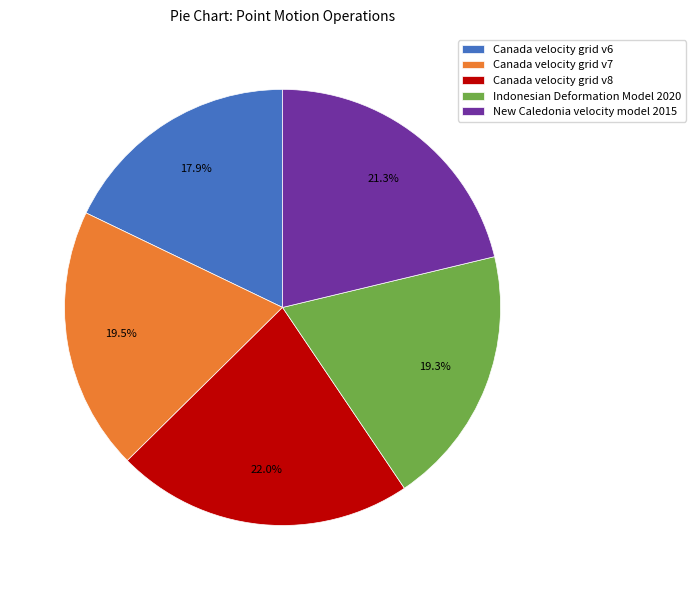

What is the smallest slice in the pie chart?

Canada velocity grid v6